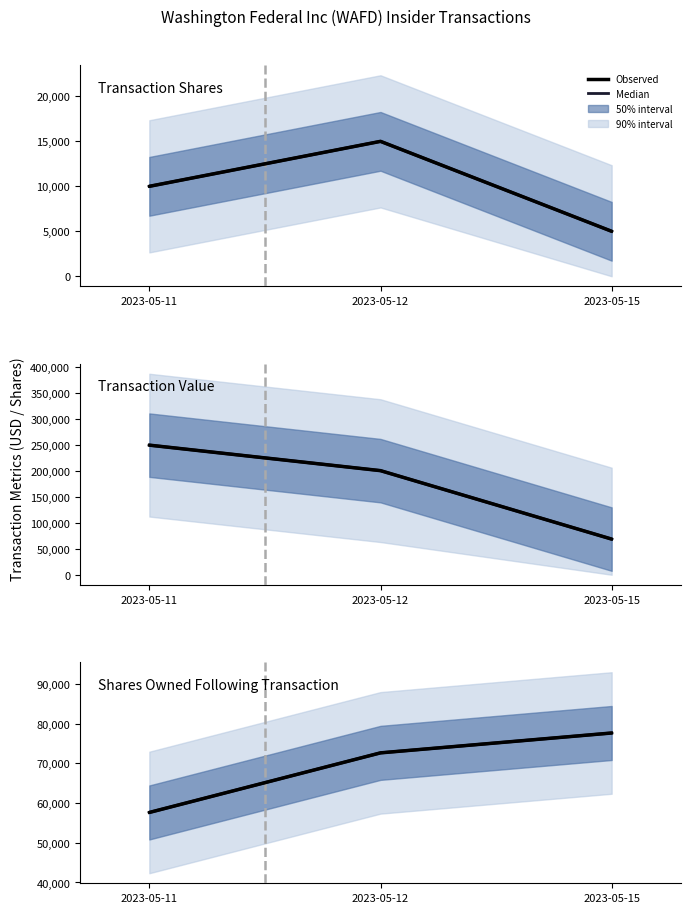

What is the total value across all series at 2023-05-15?

228858